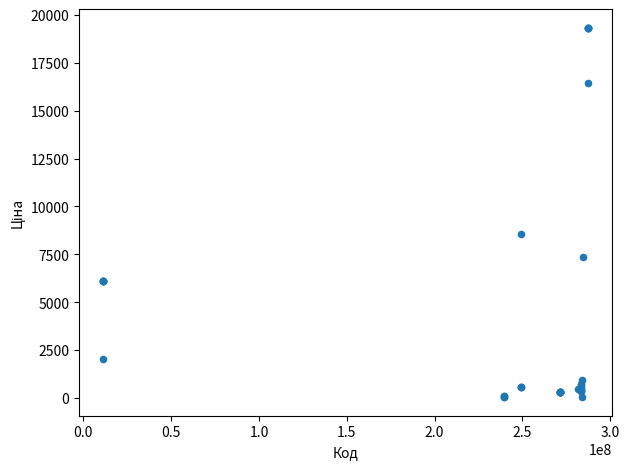

What Y value in the scatter plot is closest to 9687?

8581.1